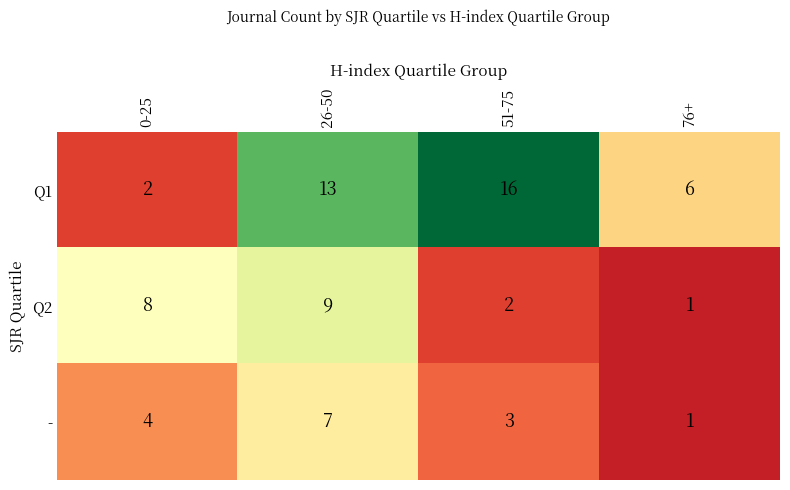

The Q2 series shows 11 at 0-25. True or false?

False